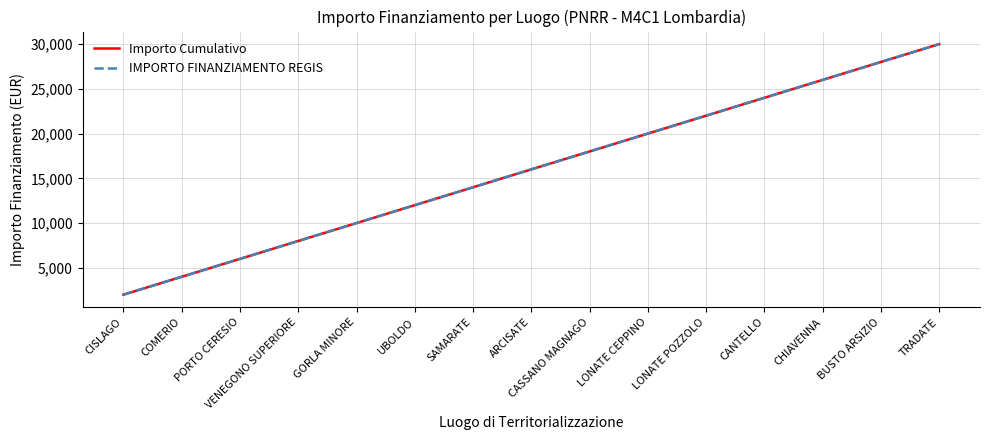

Reading right to left, list all the values displayed in this chart.

Importo Cumulativo: TRADATE=30000	BUSTO ARSIZIO=28000	CHIAVENNA=26000	CANTELLO=24000	LONATE POZZOLO=22000	LONATE CEPPINO=20000	CASSANO MAGNAGO=18000	ARCISATE=16000	SAMARATE=14000	UBOLDO=12000	GORLA MINORE=10000	VENEGONO SUPERIORE=8000	PORTO CERESIO=6000	COMERIO=4000	CISLAGO=2000
IMPORTO FINANZIAMENTO REGIS: TRADATE=30000	BUSTO ARSIZIO=28000	CHIAVENNA=26000	CANTELLO=24000	LONATE POZZOLO=22000	LONATE CEPPINO=20000	CASSANO MAGNAGO=18000	ARCISATE=16000	SAMARATE=14000	UBOLDO=12000	GORLA MINORE=10000	VENEGONO SUPERIORE=8000	PORTO CERESIO=6000	COMERIO=4000	CISLAGO=2000